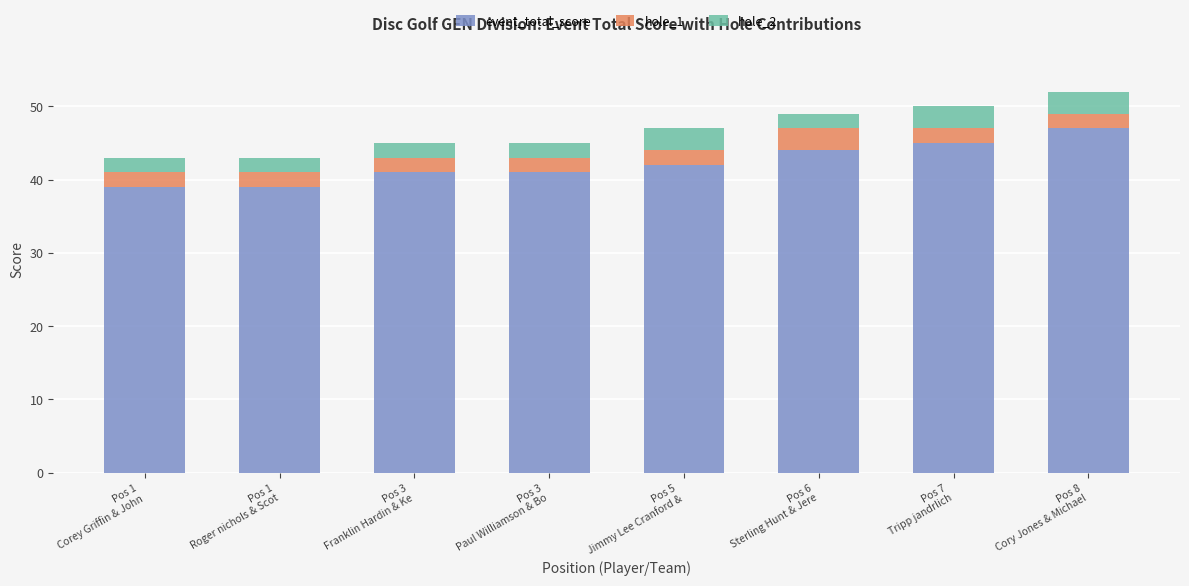

How many event_total_score values are between 41 and 45?

5